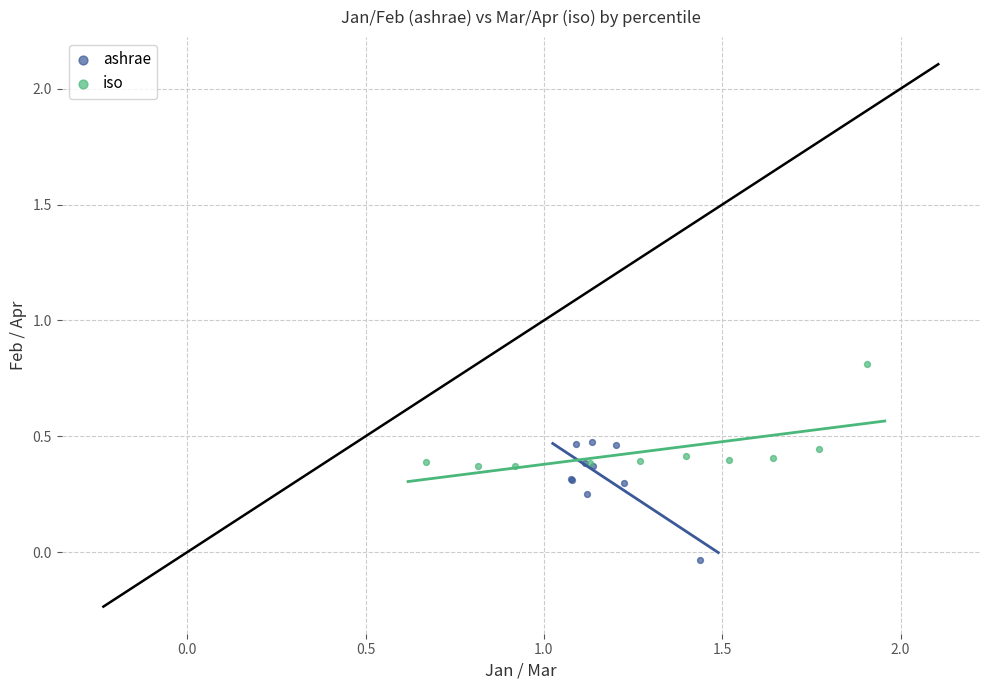

Which series contains the lowest Y value?

ashrae